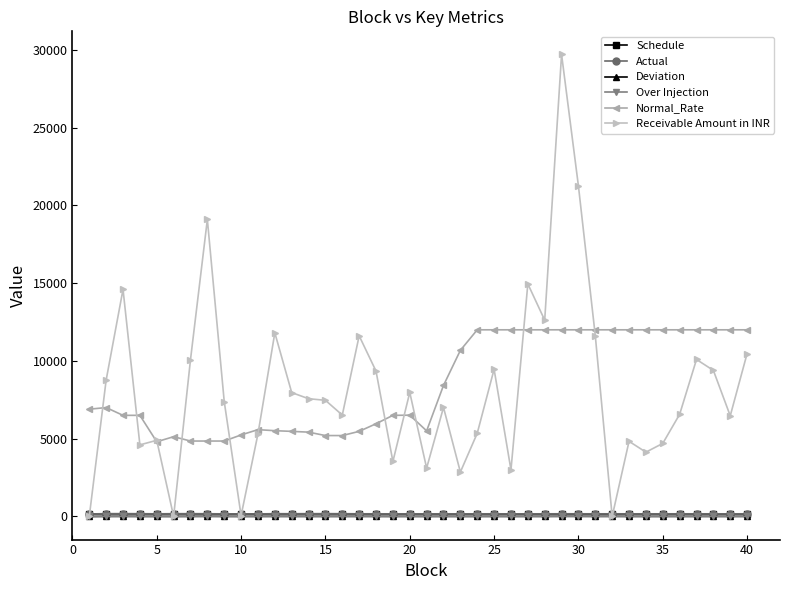

What is the value of the Normal_Rate point at the 20th from the left?

6510.9